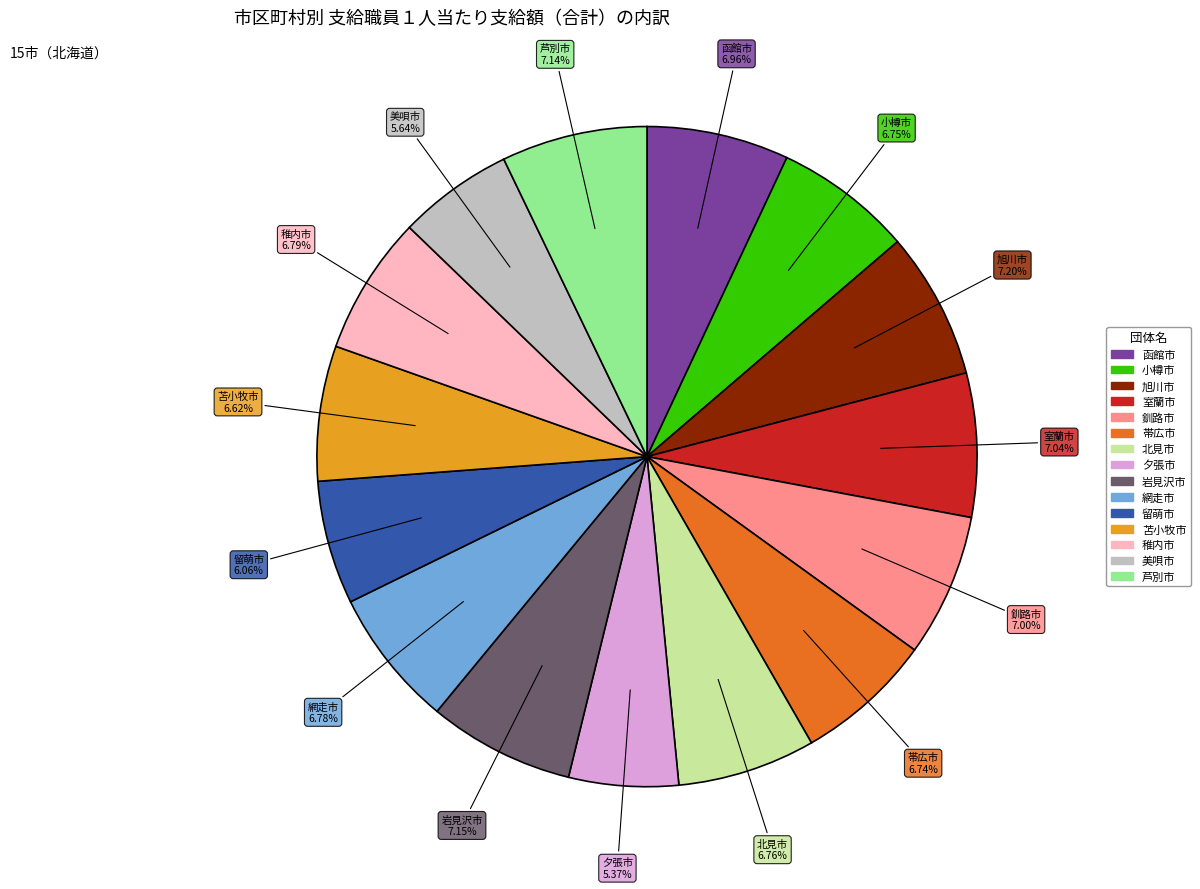

Approximately how many times larger is the value at 留萌市 compared to 網走市?

0.9